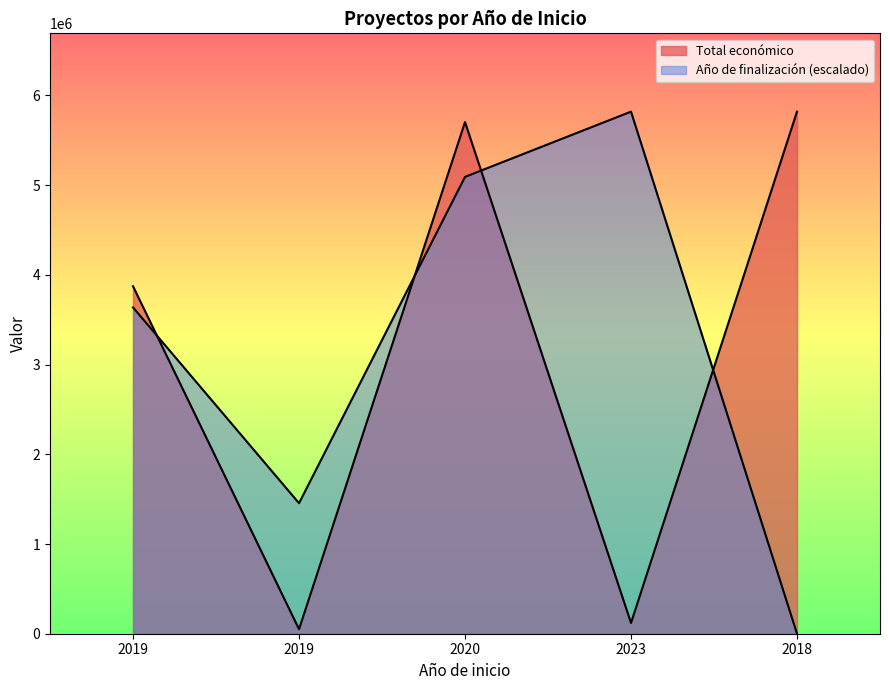

How many data points are less than 3873244?

2